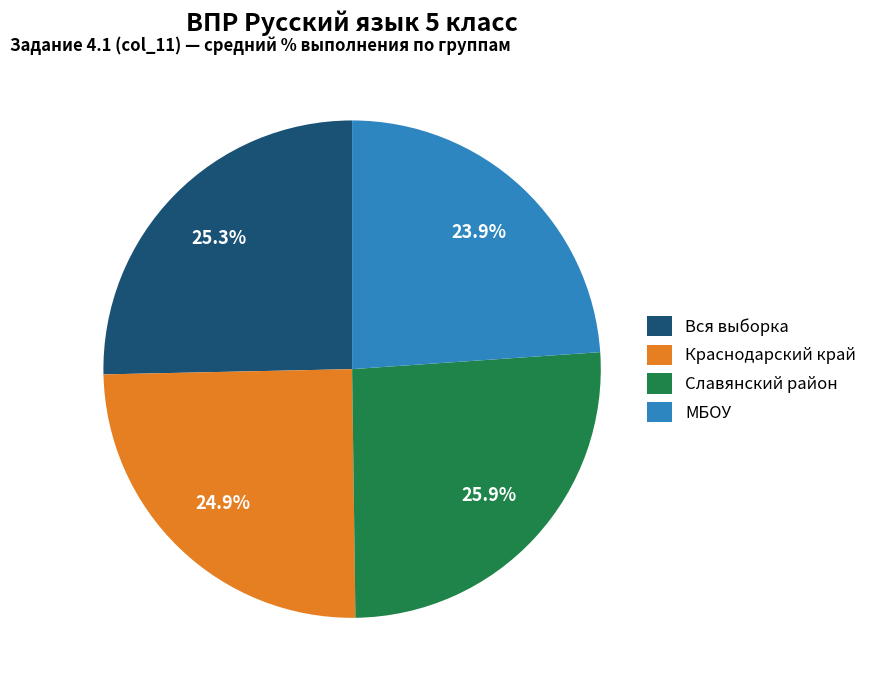

Does Вся выборка represent more than half of the total?

No